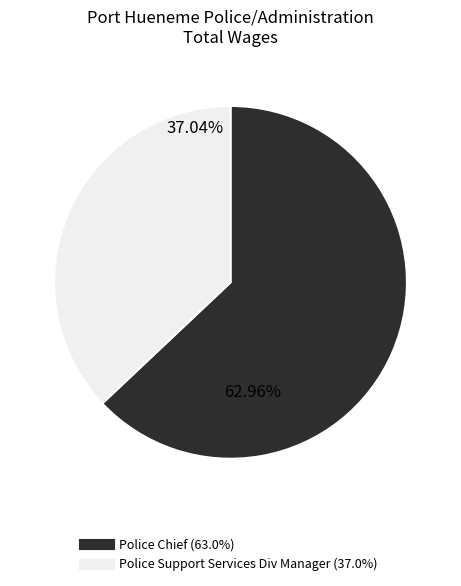

How many segments does this pie chart have?

2